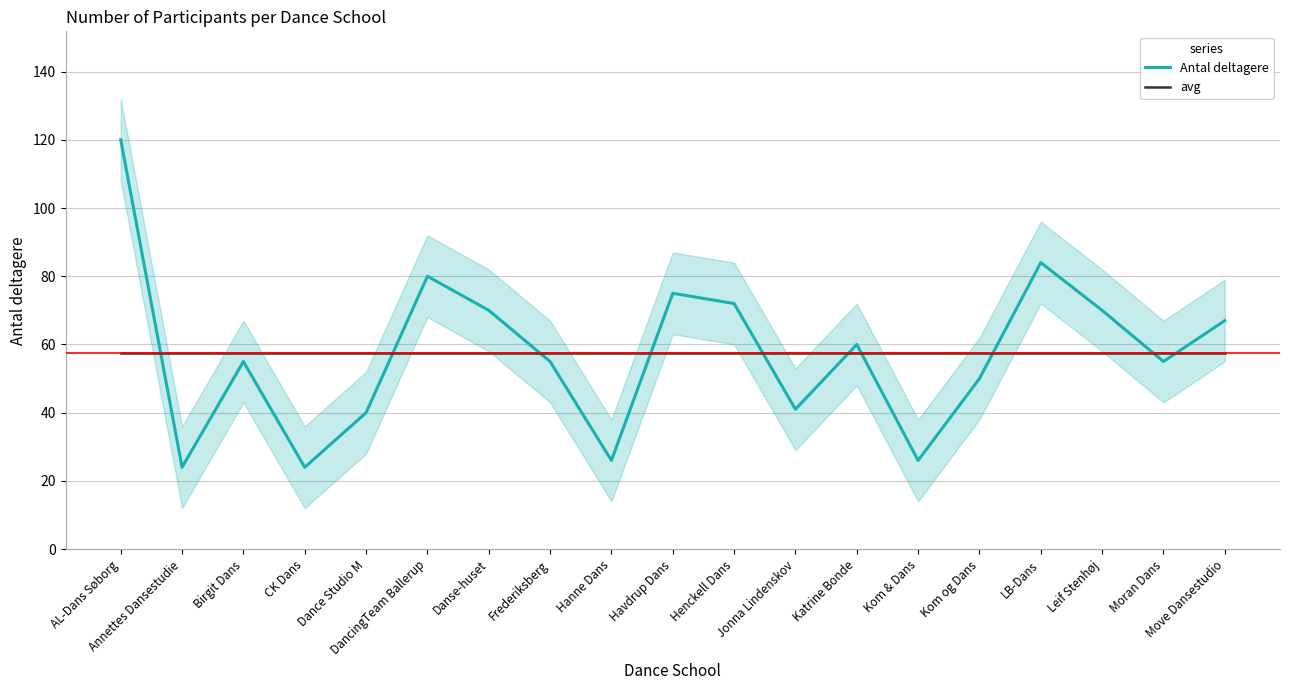

In Antal deltagere, how many points are higher than both neighbors (excluding endpoints)?

5